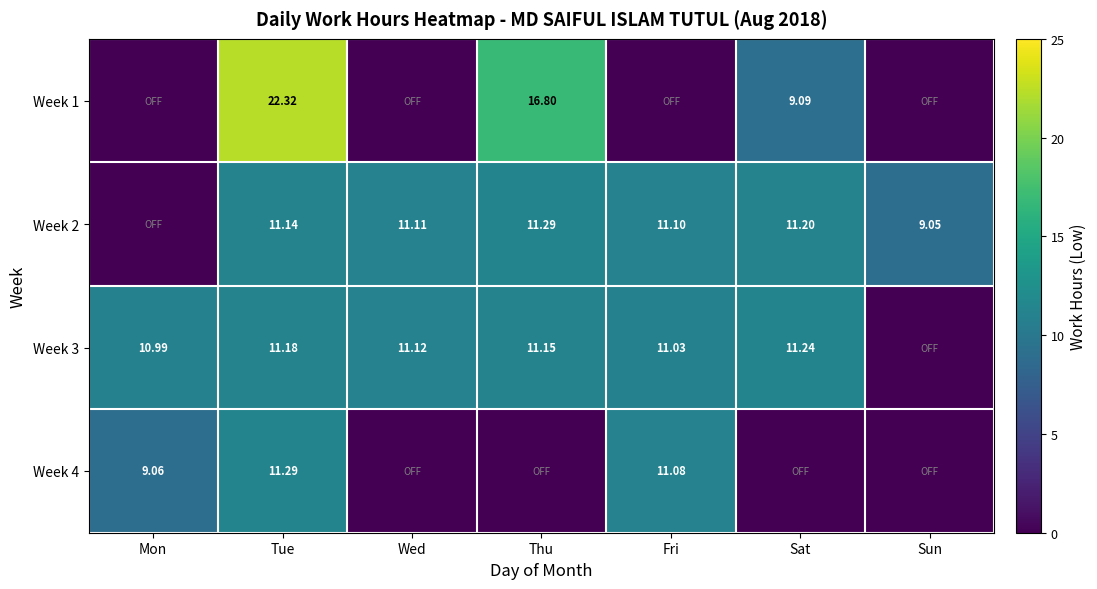

What is the sum of all Week 1 values?

48.2